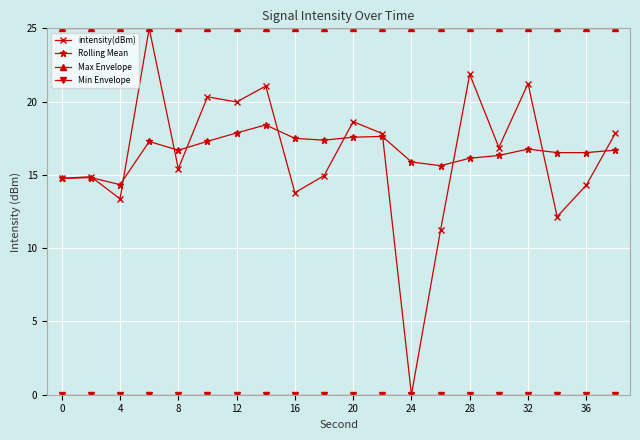

Which series has the largest total across all categories?

Max Envelope